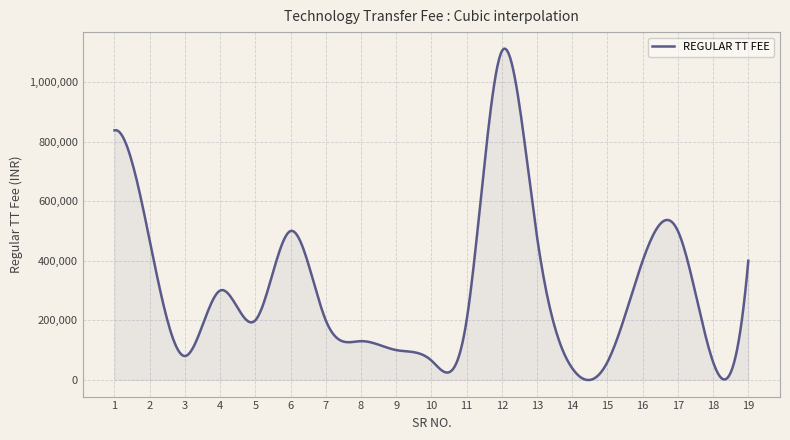

What is the maximum value shown in the chart?

1112261.9